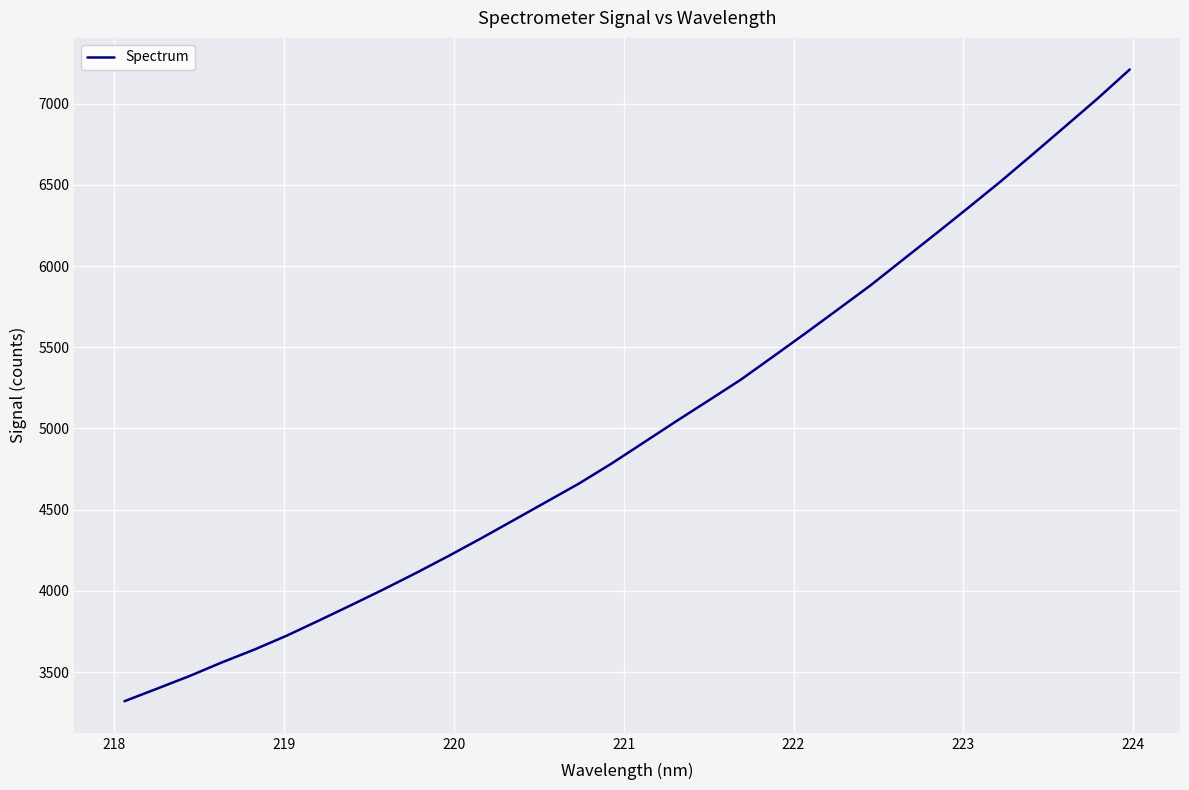

Count the number of values greater than 4913.

16